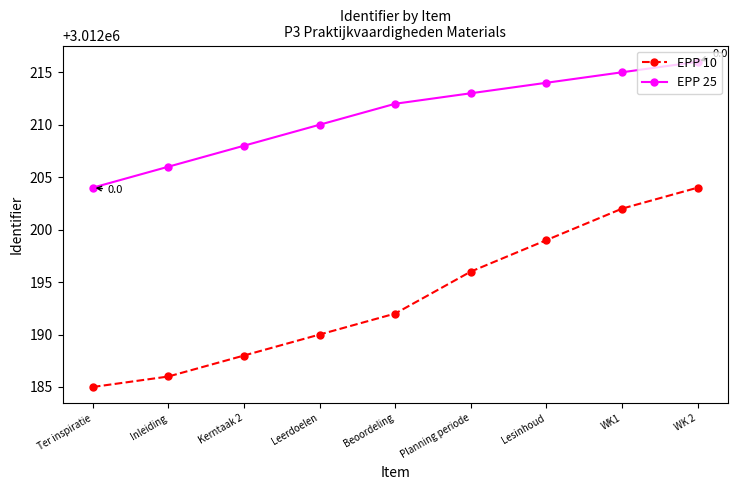

True or false: EPP 25 has more than 0 interior local peaks.

False